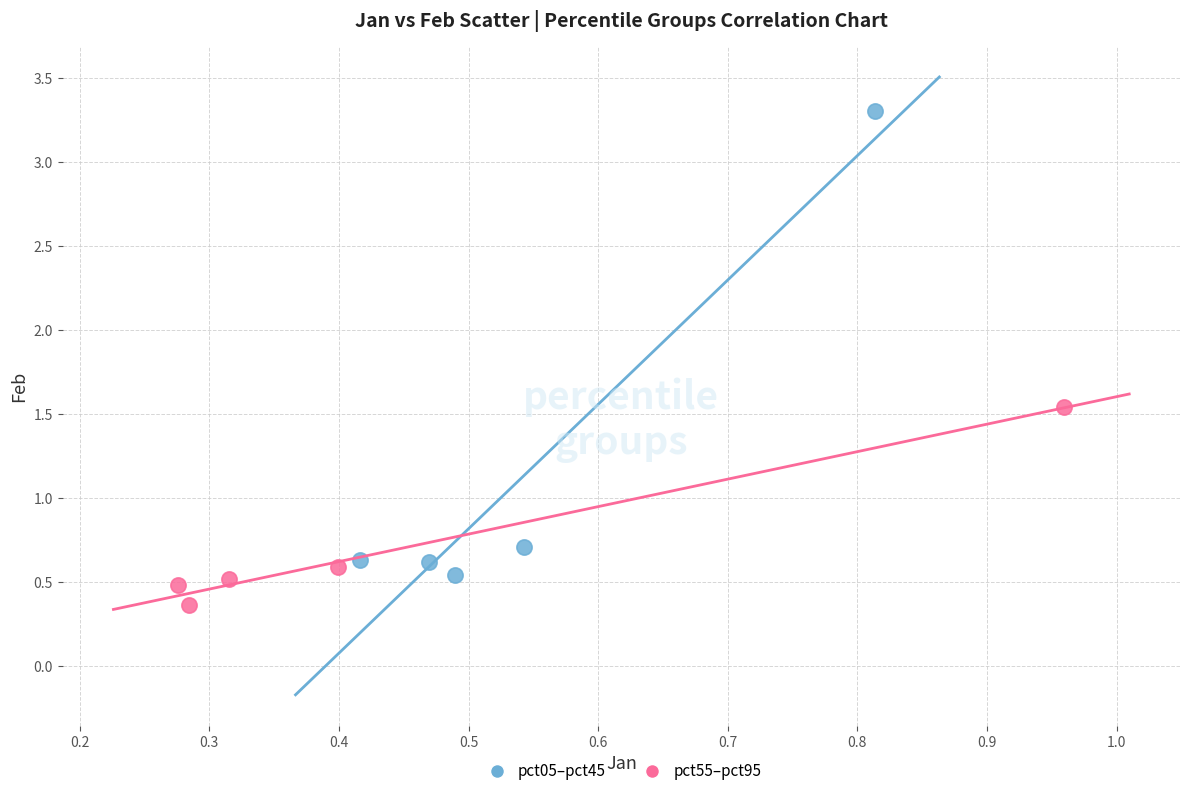

Which series has the widest spread of Y values?

pct05–pct45